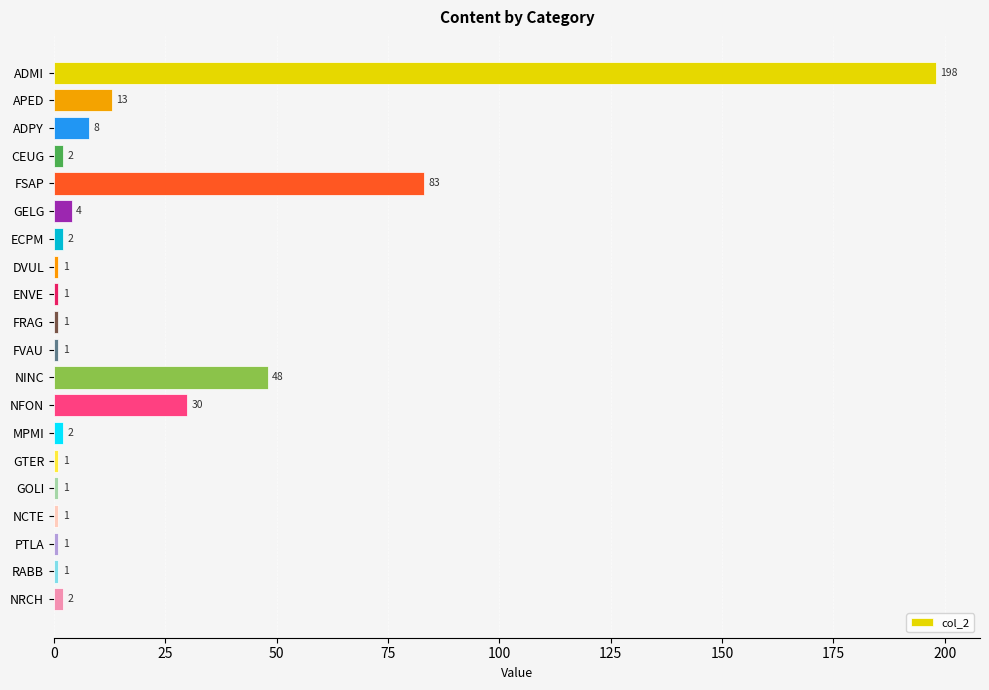

How many bars are there in total?

20